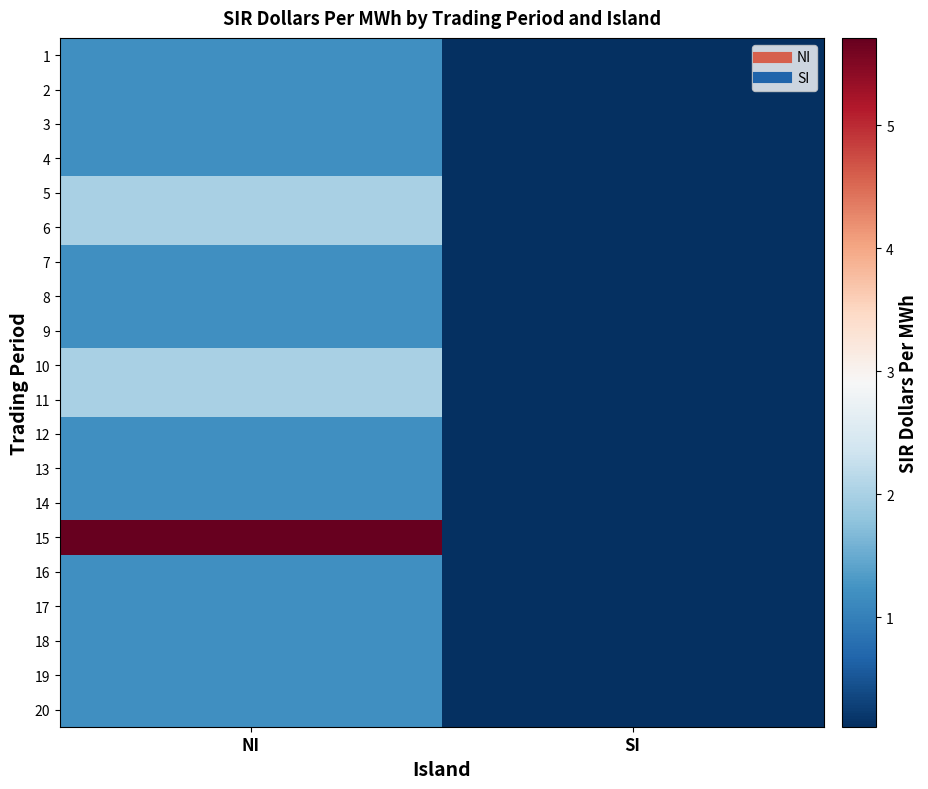

Reading right to left, what are all the values shown in this chart?

1: SI=0.1	NI=1.2
2: SI=0.1	NI=1.2
3: SI=0.1	NI=1.2
4: SI=0.1	NI=1.2
5: SI=0.1	NI=2.0
6: SI=0.1	NI=2.0
7: SI=0.1	NI=1.2
8: SI=0.1	NI=1.2
9: SI=0.1	NI=1.2
10: SI=0.1	NI=2.0
11: SI=0.1	NI=2.0
12: SI=0.1	NI=1.2
13: SI=0.1	NI=1.2
14: SI=0.1	NI=1.2
15: SI=0.1	NI=5.7
16: SI=0.1	NI=1.2
17: SI=0.1	NI=1.2
18: SI=0.1	NI=1.2
19: SI=0.1	NI=1.2
20: SI=0.1	NI=1.2